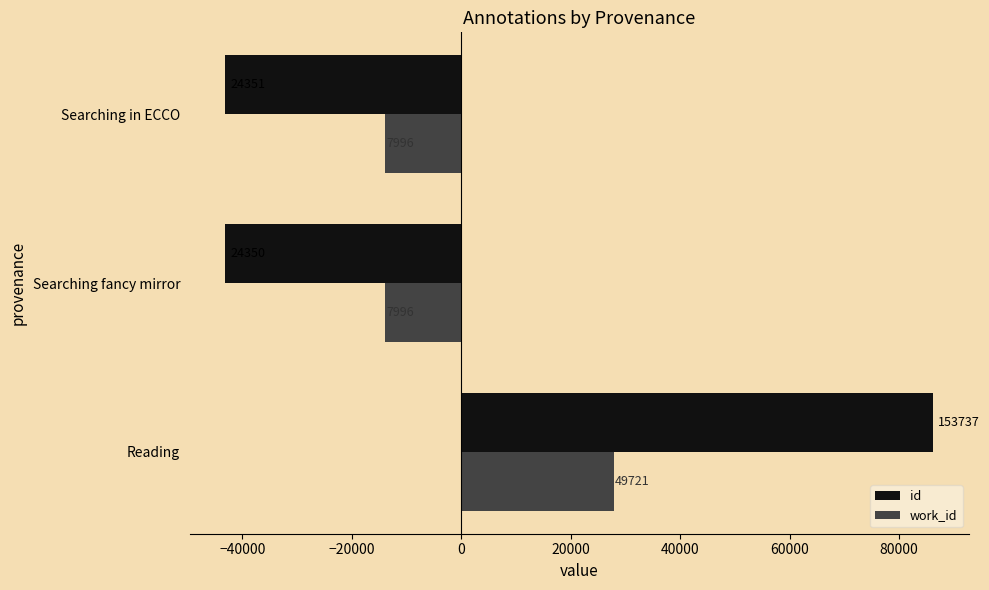

What are all the series names shown in the legend?

id, work_id